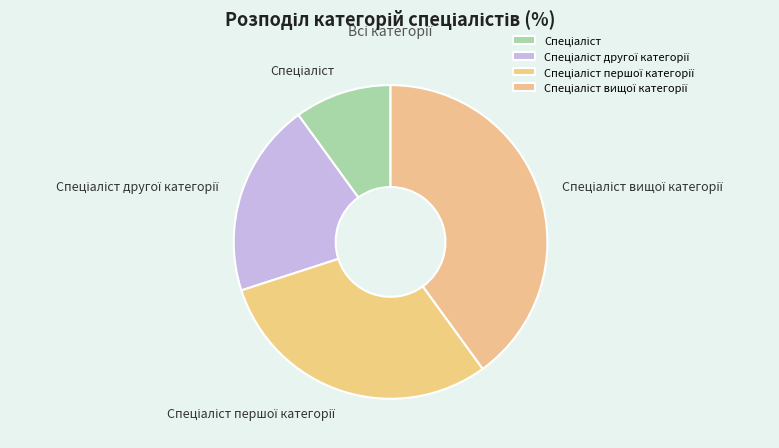

Does any single category account for the majority?

No